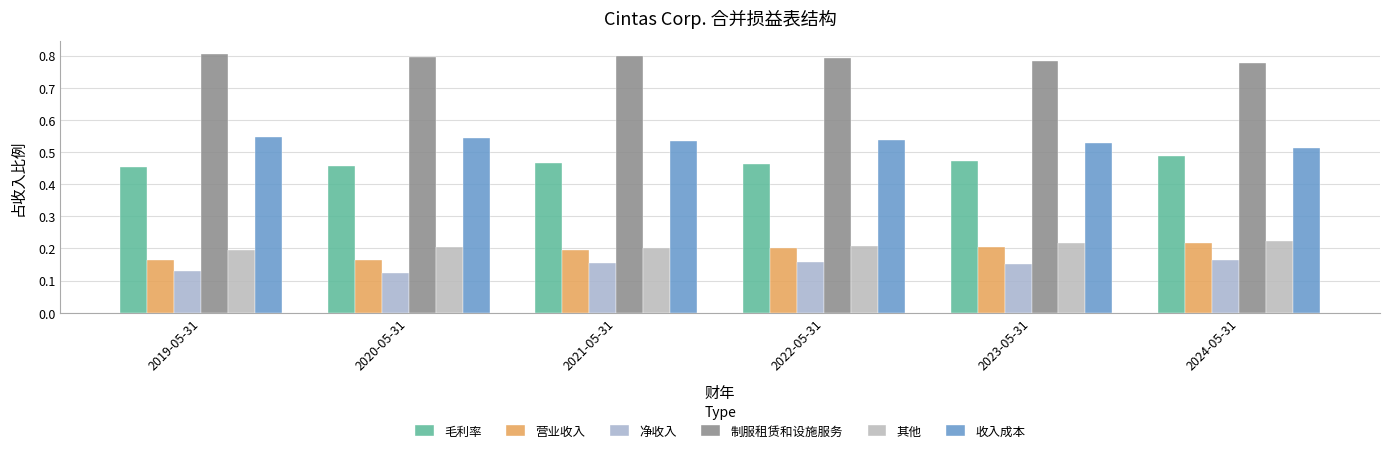

Rank the series at 2022-05-31 from highest to lowest value.

制服租赁和设施服务, 收入成本, 毛利率, 其他, 营业收入, 净收入